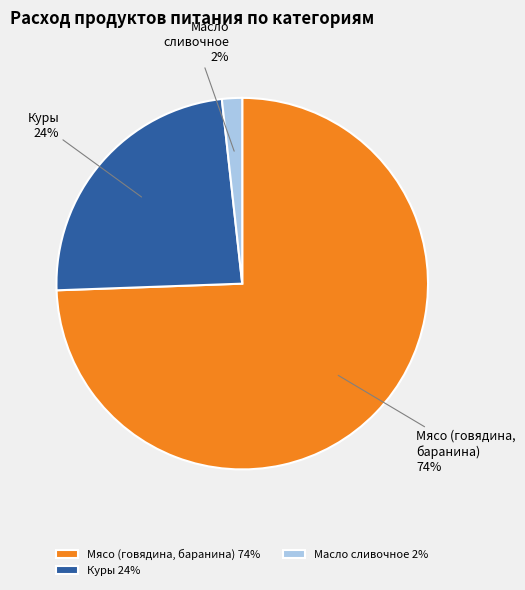

True or false: Масло сливочное accounts for 16% of the total.

False